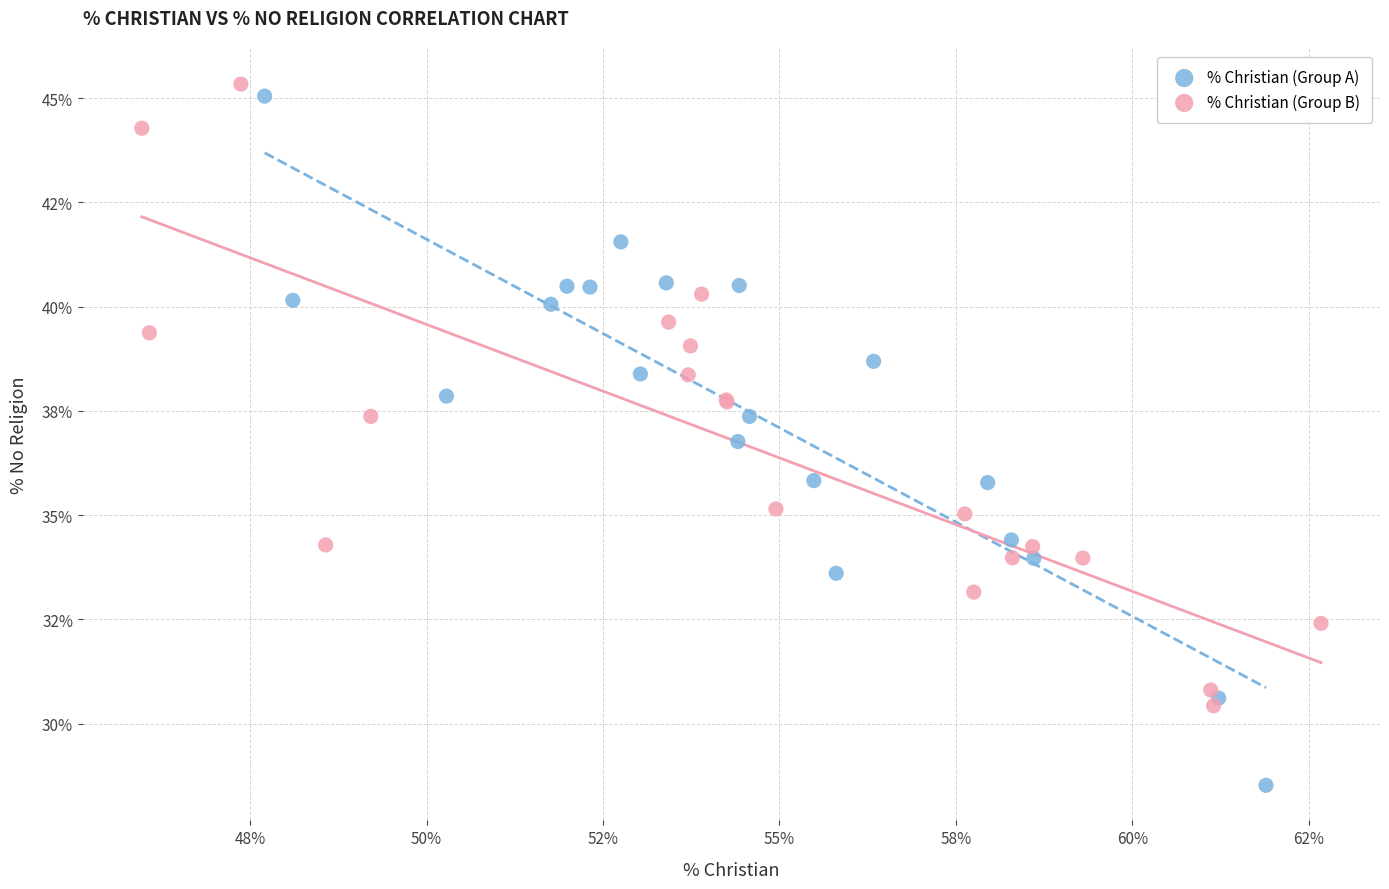

Which series has the widest spread of Y values?

% Christian (Group A)